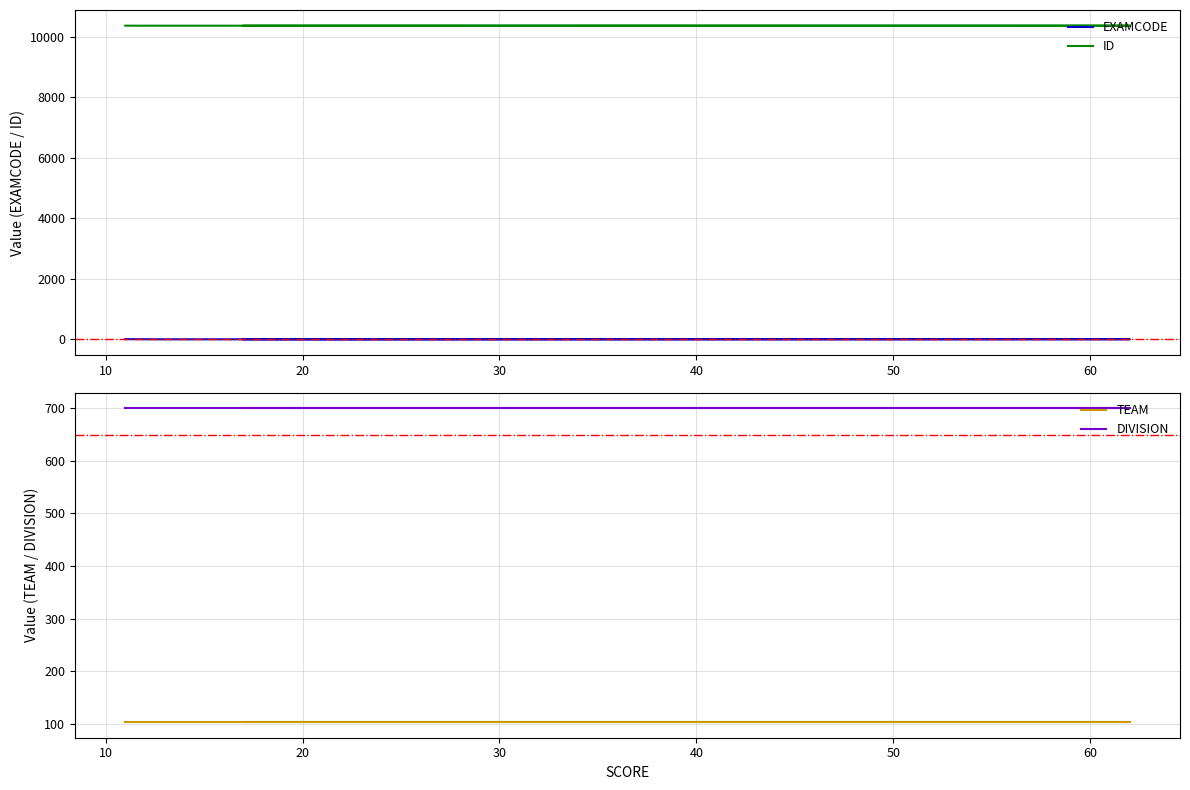

What is the average value of the EXAMCODE series?

3